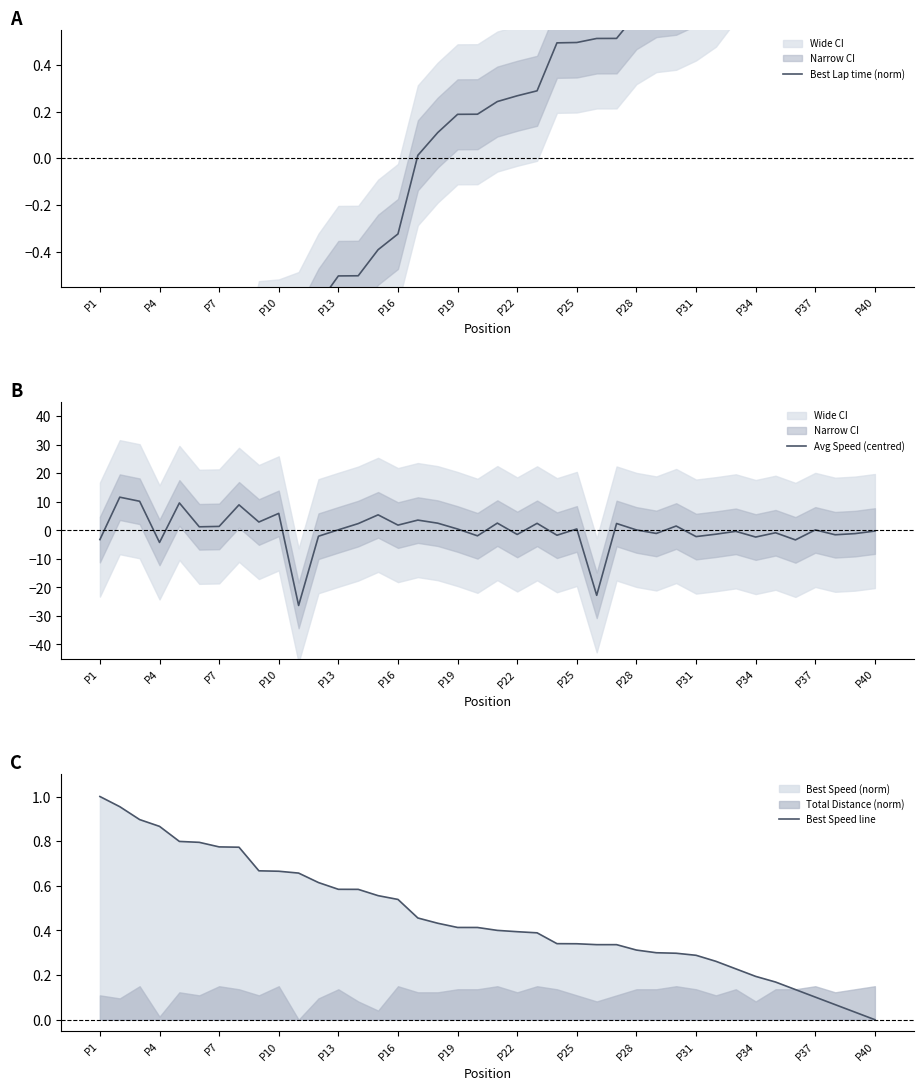

How many values in the Best Lap time (norm) series are below 0?

16